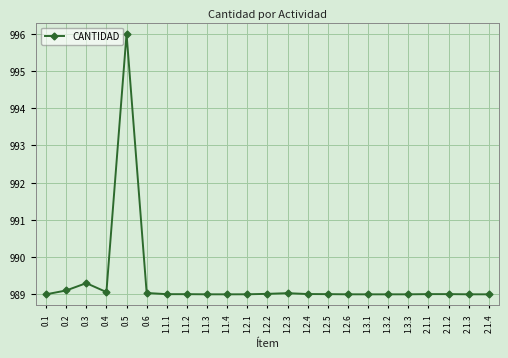

What is the minimum value shown in the chart?

989.0